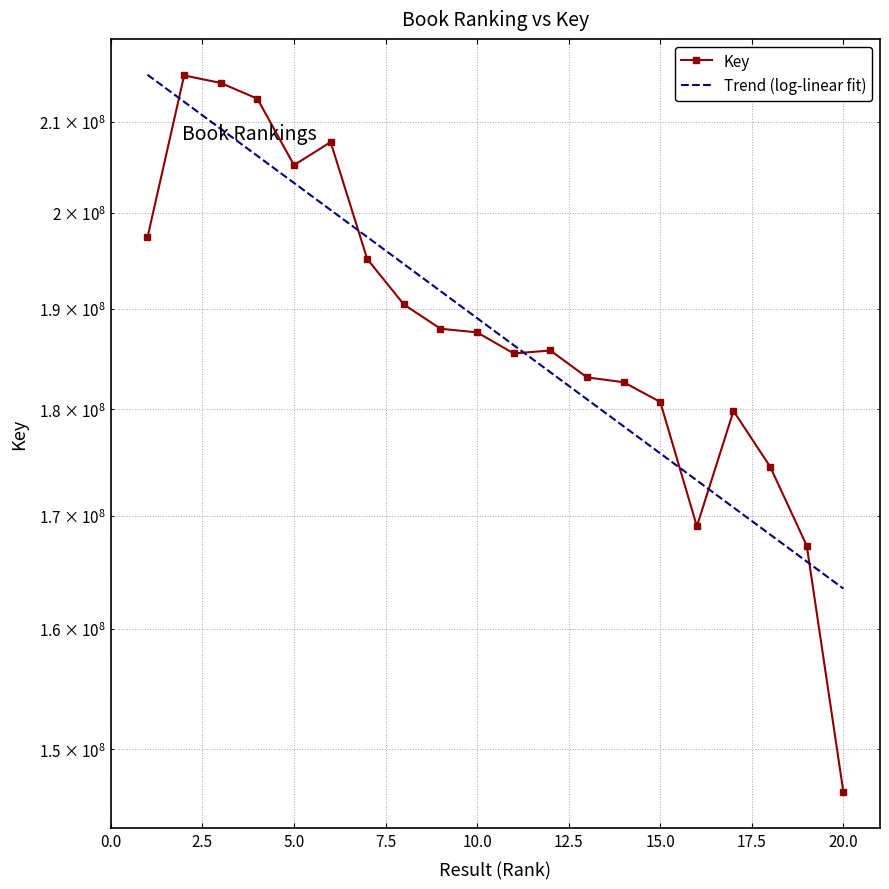

Which category has the lowest value across all series?

20